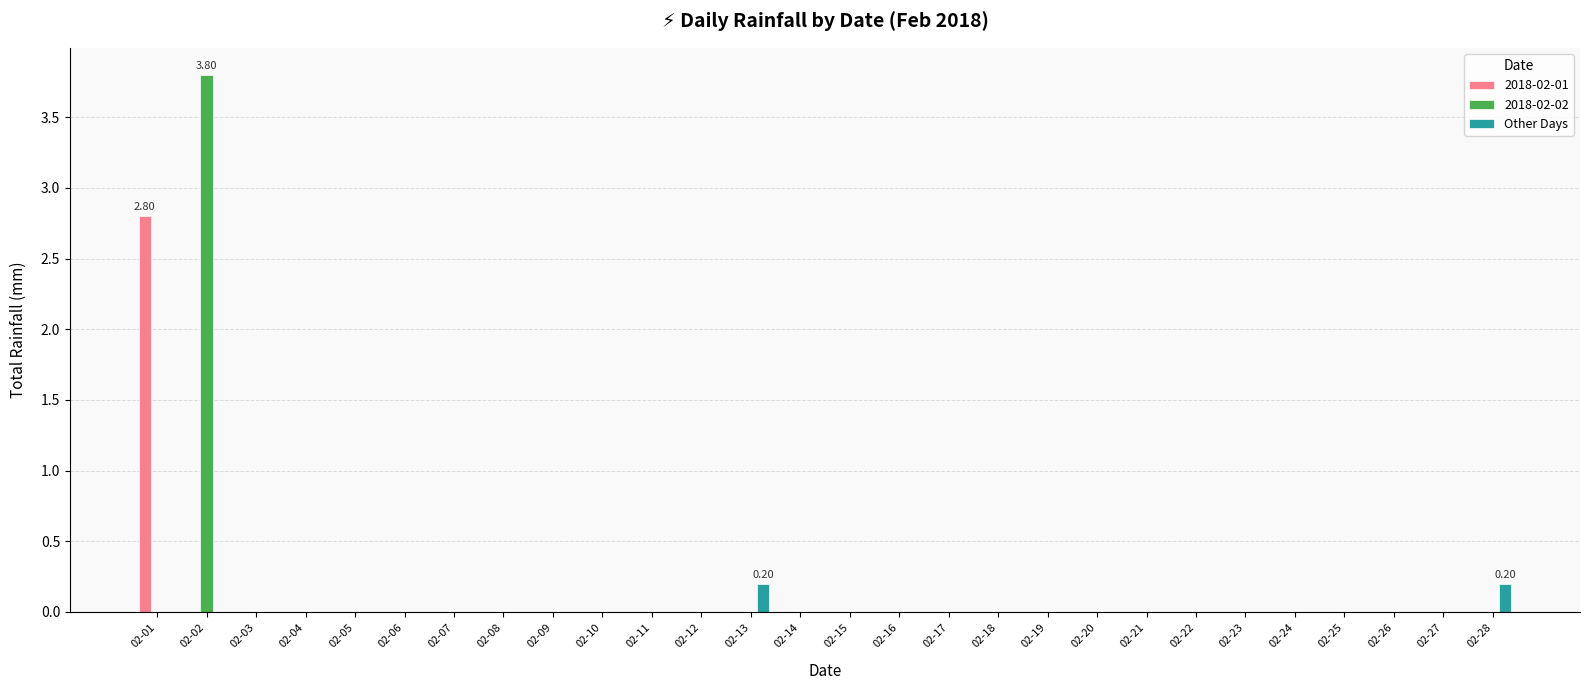

How many categories are shown in the chart?

28